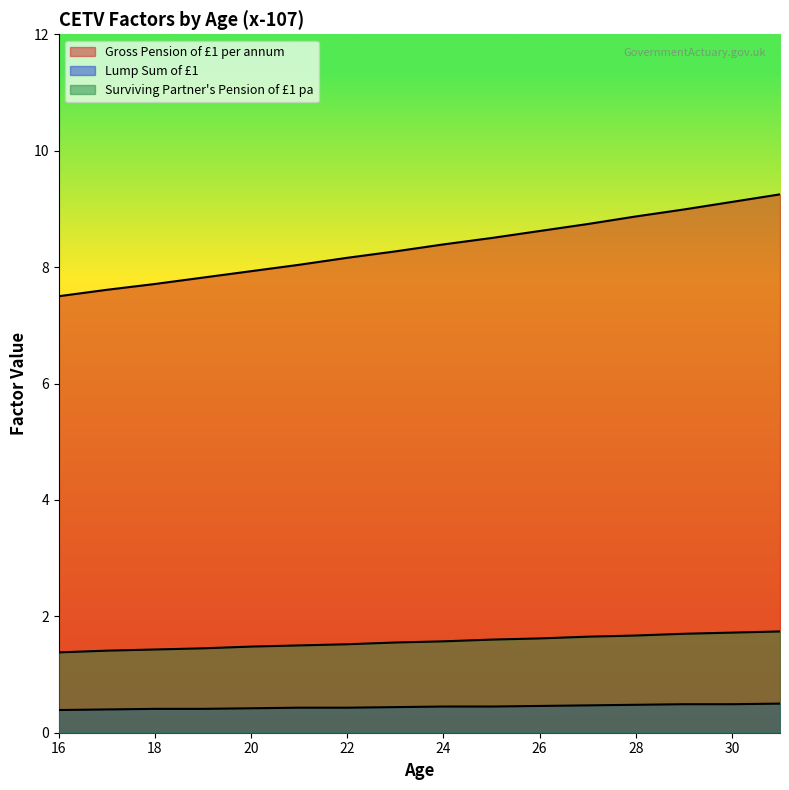

Reading left to right, list all the values displayed in this chart.

Gross Pension of £1 per annum: 16=7.5	17=7.6	18=7.7	19=7.8	20=7.9	21=8.0	22=8.2	23=8.3	24=8.4	25=8.5	26=8.6	27=8.7	28=8.9	29=9.0	30=9.1	31=9.2
Lump Sum of £1: 16=0.4	17=0.4	18=0.4	19=0.4	20=0.4	21=0.4	22=0.4	23=0.4	24=0.5	25=0.5	26=0.5	27=0.5	28=0.5	29=0.5	30=0.5	31=0.5
Surviving Partner's Pension of £1 pa: 16=1.4	17=1.4	18=1.4	19=1.4	20=1.5	21=1.5	22=1.5	23=1.6	24=1.6	25=1.6	26=1.6	27=1.6	28=1.7	29=1.7	30=1.7	31=1.7